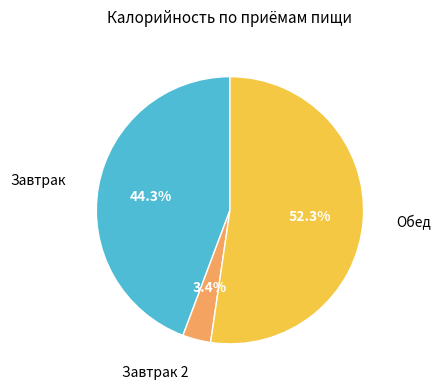

Does any single category account for the majority?

Yes